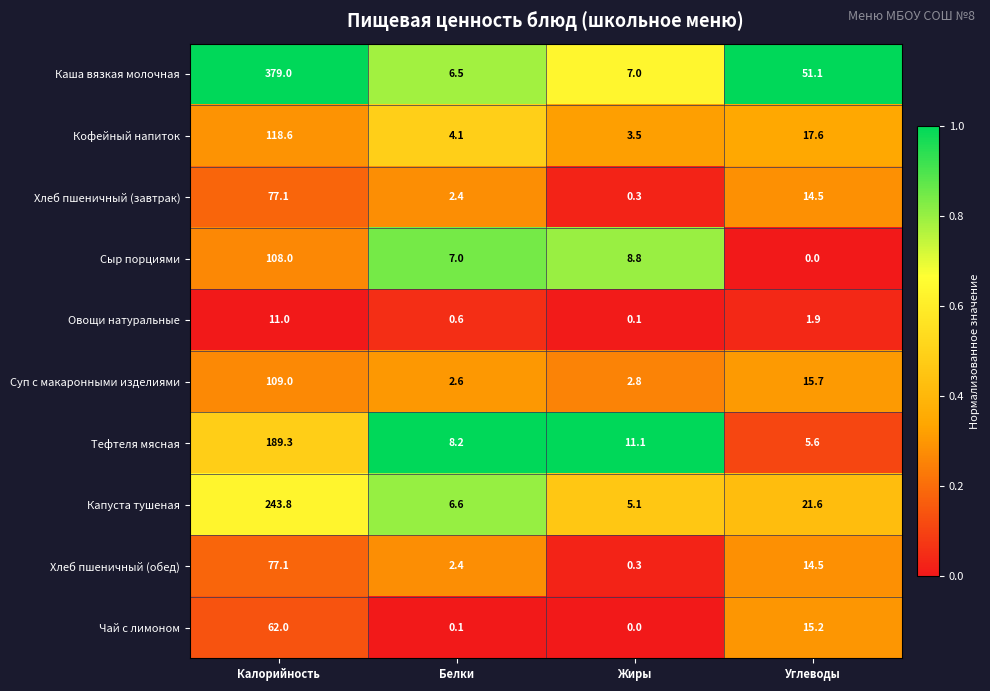

What is the total value across all series at Жиры?

39.0